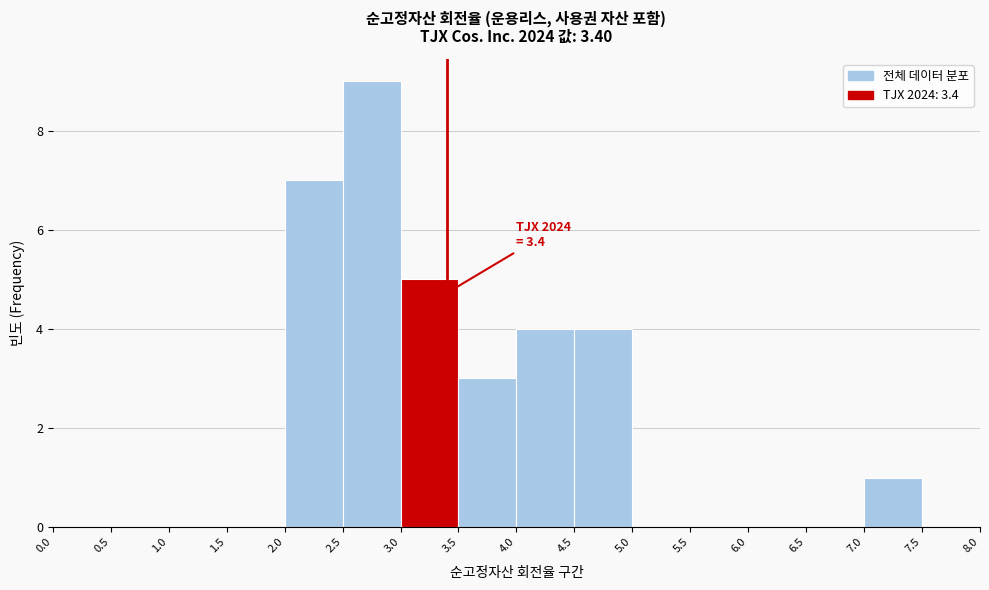

Which range on the x-axis has the tallest bar?

2.5 to 3.0